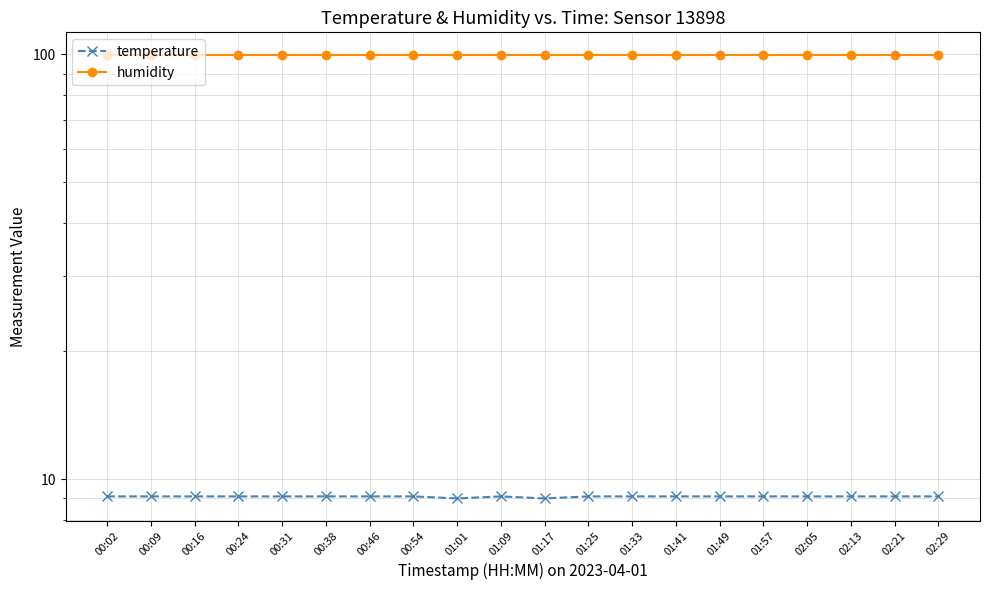

Rank the series by their average value, from highest to lowest.

humidity, temperature